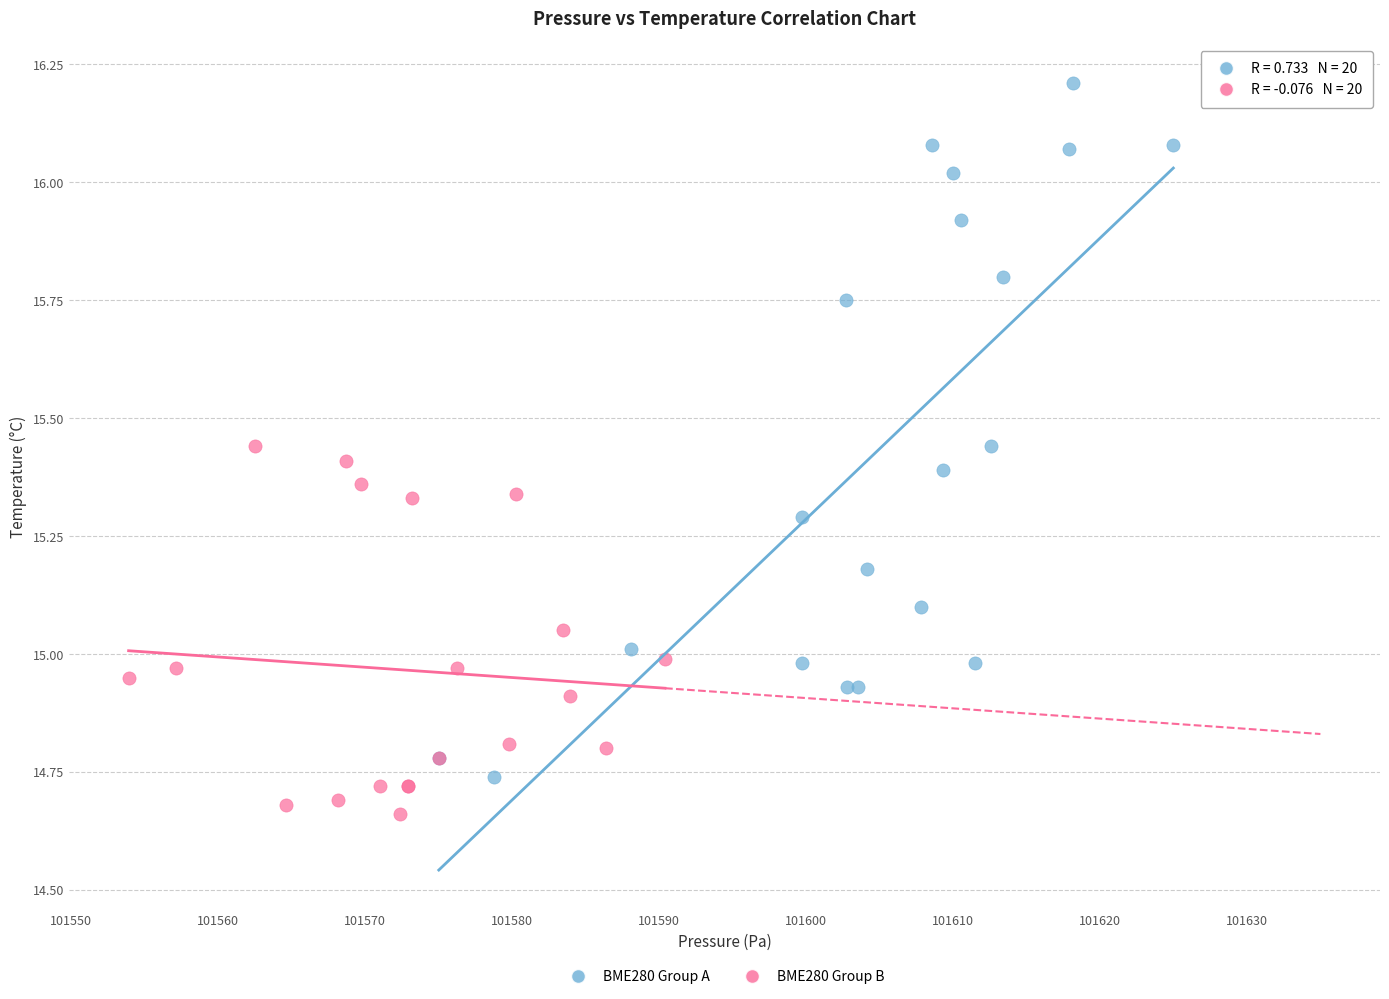

Which series reaches the minimum Y coordinate?

BME280 Group B